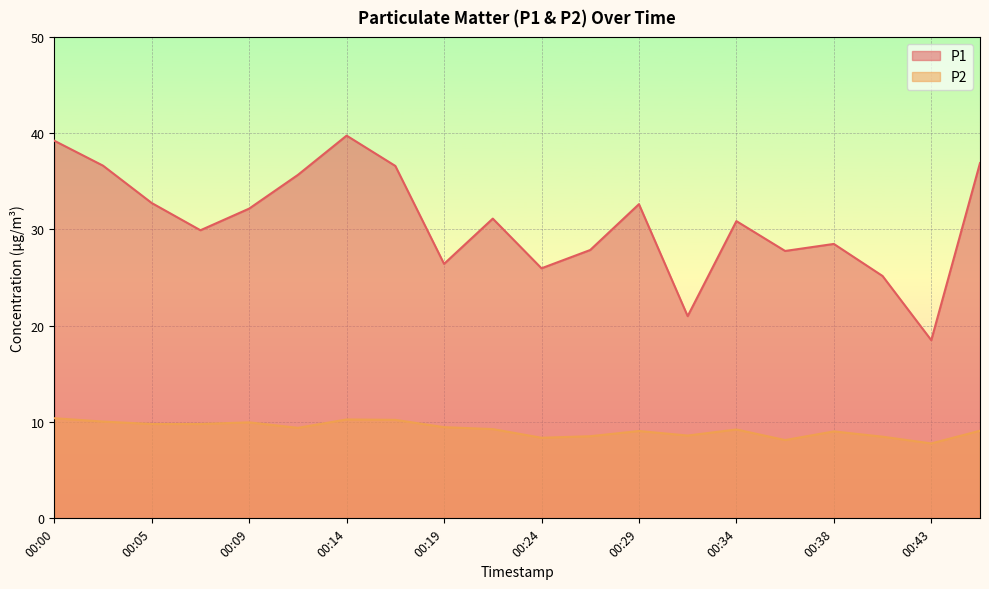

Which series changed the most between 00:09 and 00:19?

P1